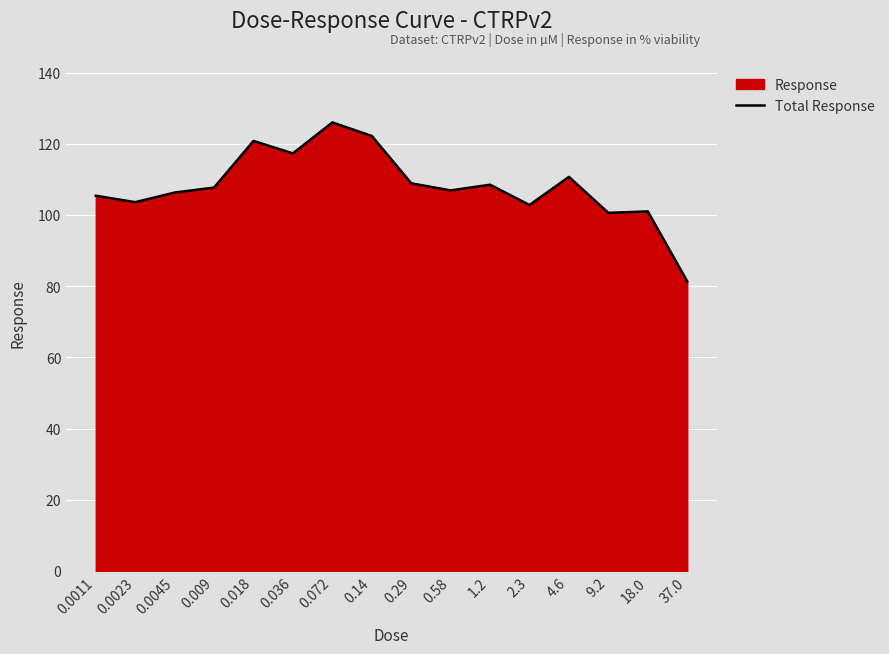

How many points are lower than both their immediate neighbors (excluding endpoints)?

5